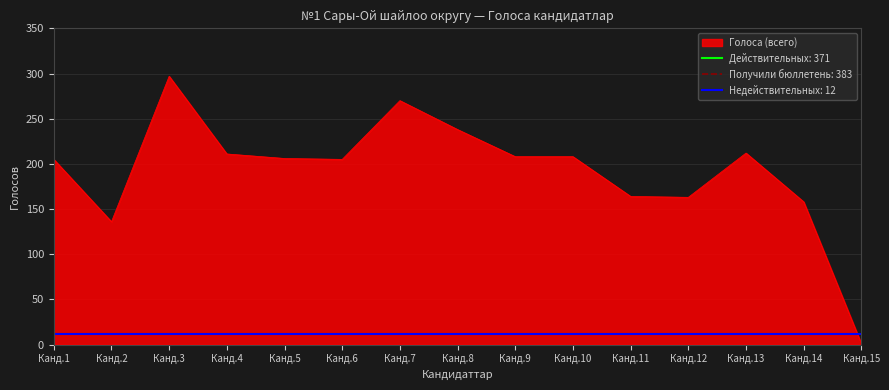

Which series ends up on top after the final intersection of Недействительных: 12 and Голоса (всего)?

Недействительных: 12